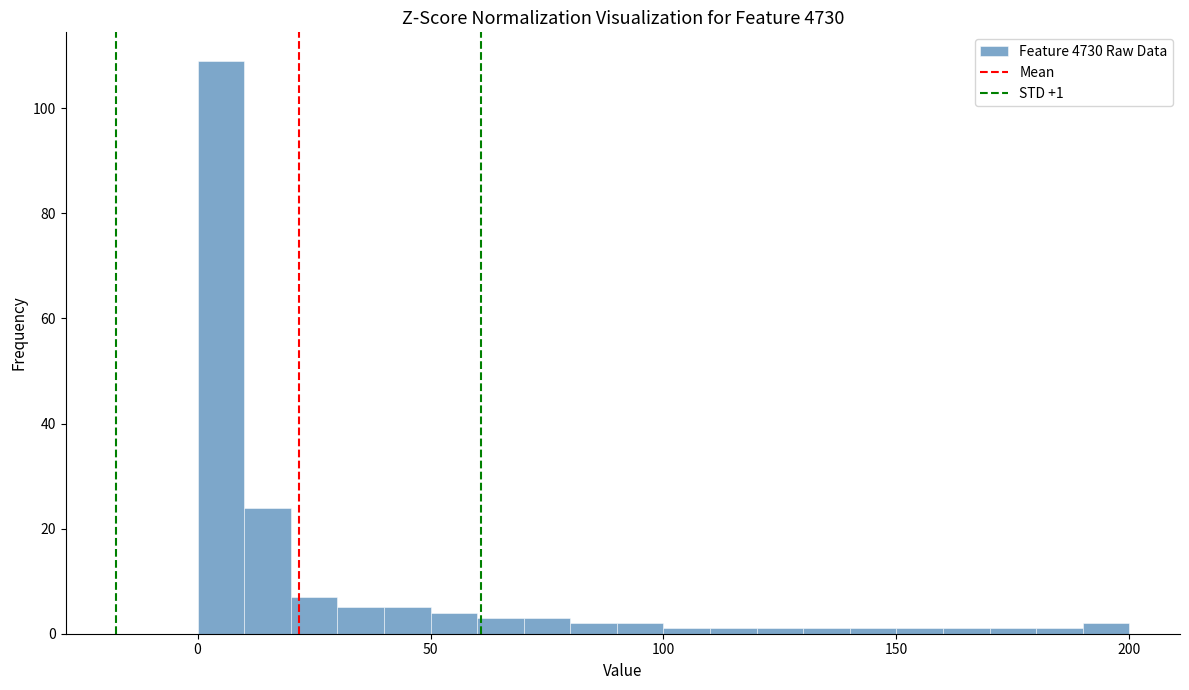

Read against the x-axis, roughly where is the centre of the tallest bar?

5